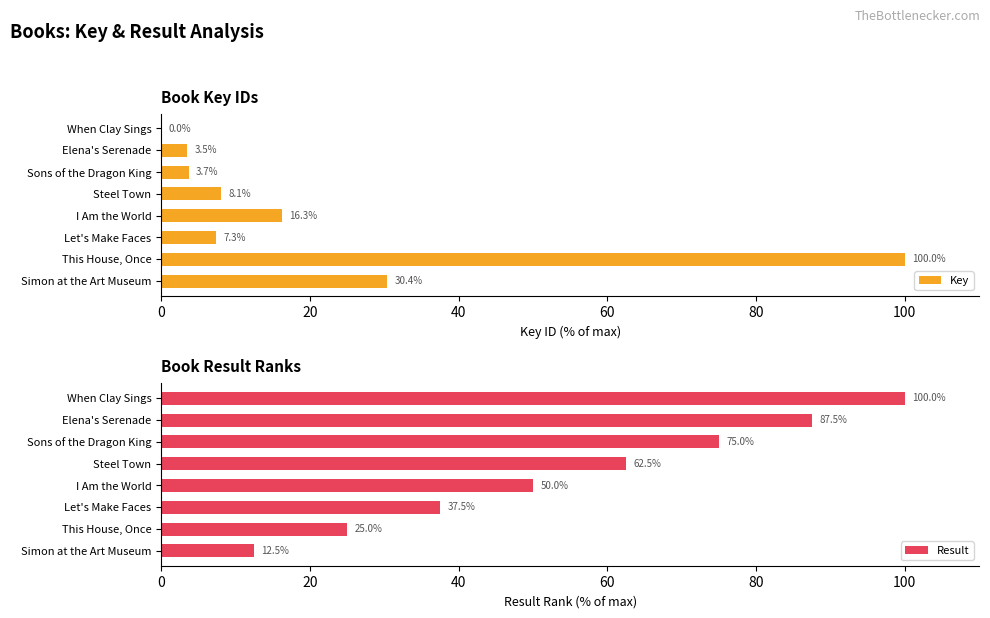

The value of Result at Simon at the Art Museum is 12.5. True or false?

True